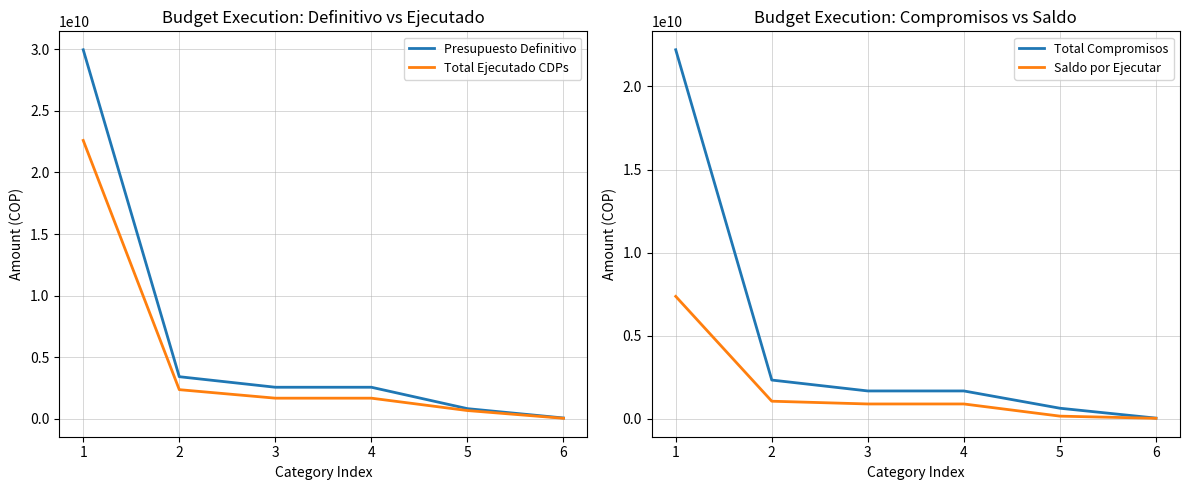

True or false: Presupuesto Definitivo and Total Ejecutado CDPs intersect in this chart.

False